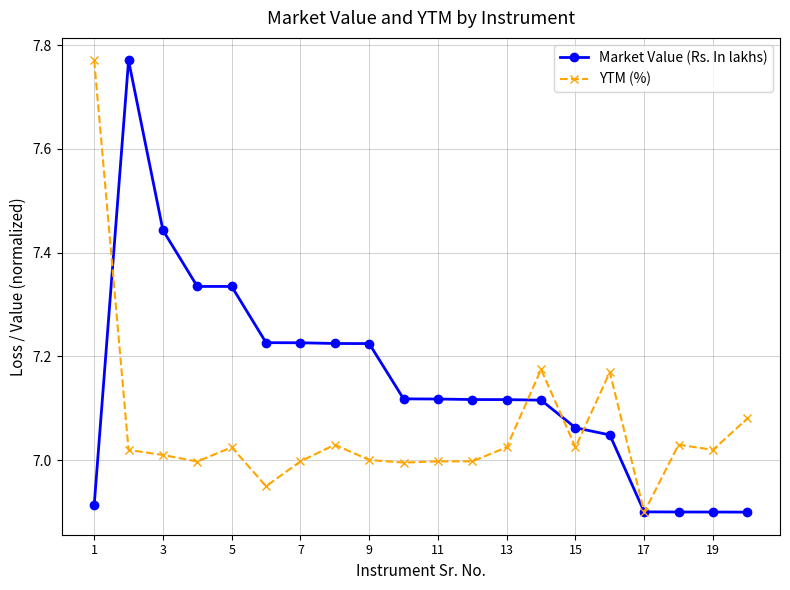

True or false: YTM (%) and Market Value (Rs. In lakhs) cross at least once.

True